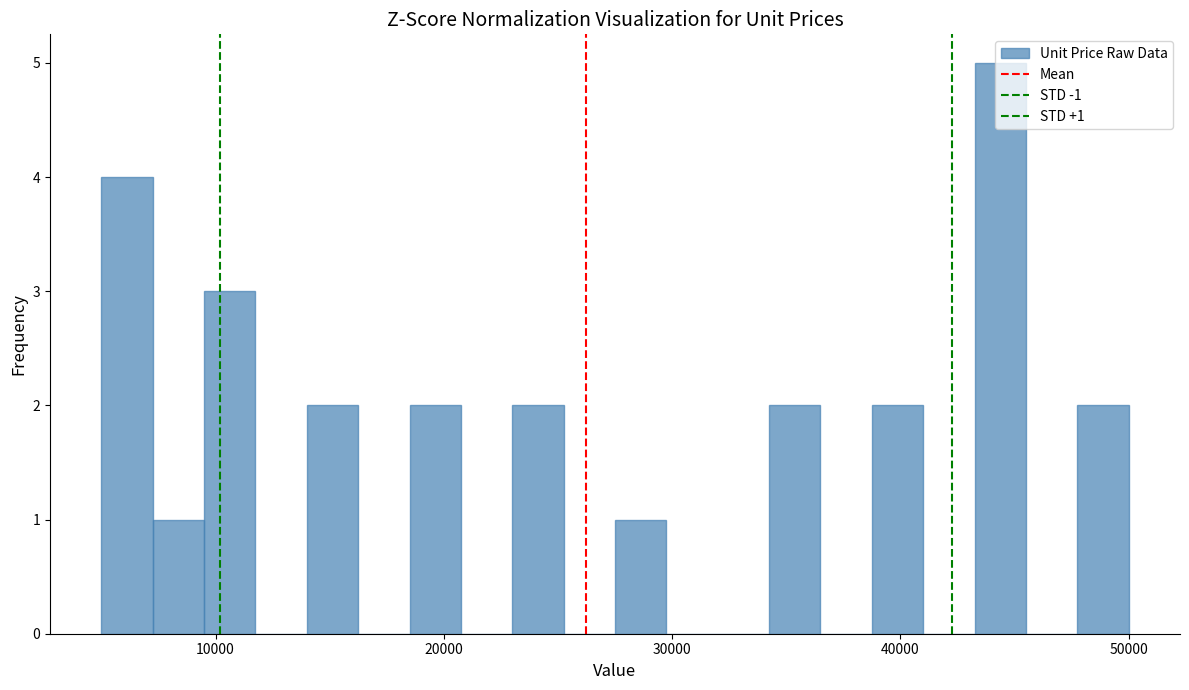

Read against the x-axis, roughly where is the centre of the tallest bar?

44000